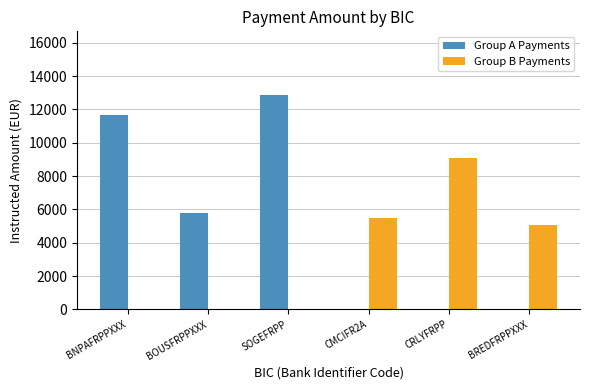

What is the approximate value of Group A Payments at BNPAFRPPXXX?

11673.0